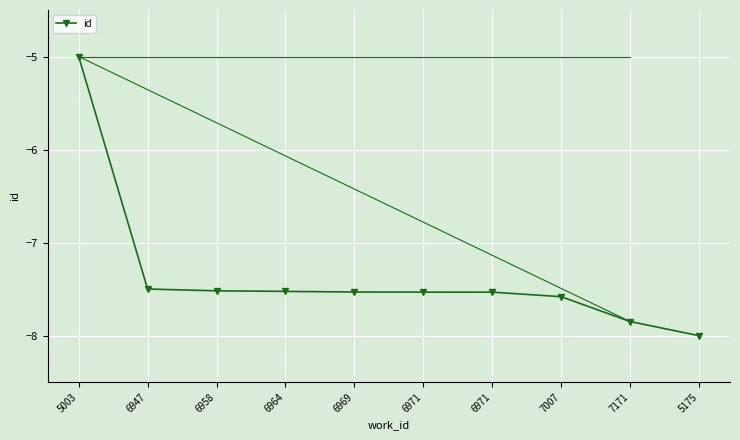

True or false: the data shows -13.2 at 5175.

False